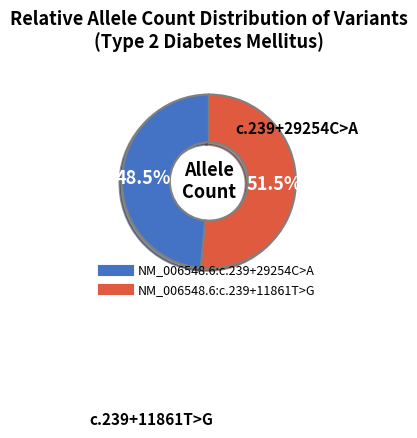

What is the ratio of the value at NM_006548.6:c.239+11861T>G to the value at NM_006548.6:c.239+29254C>A?

1.1